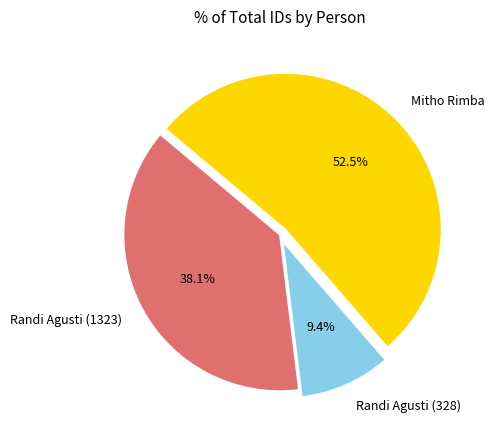

What is the largest slice in the pie chart?

Mitho Rimba